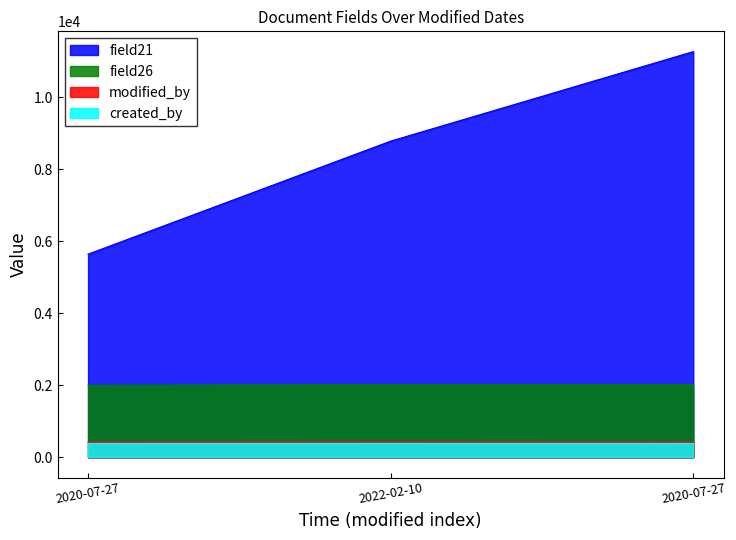

List the labels in order of field26 value, smallest first.

2020-07-27, 2020-07-27, 2022-02-10